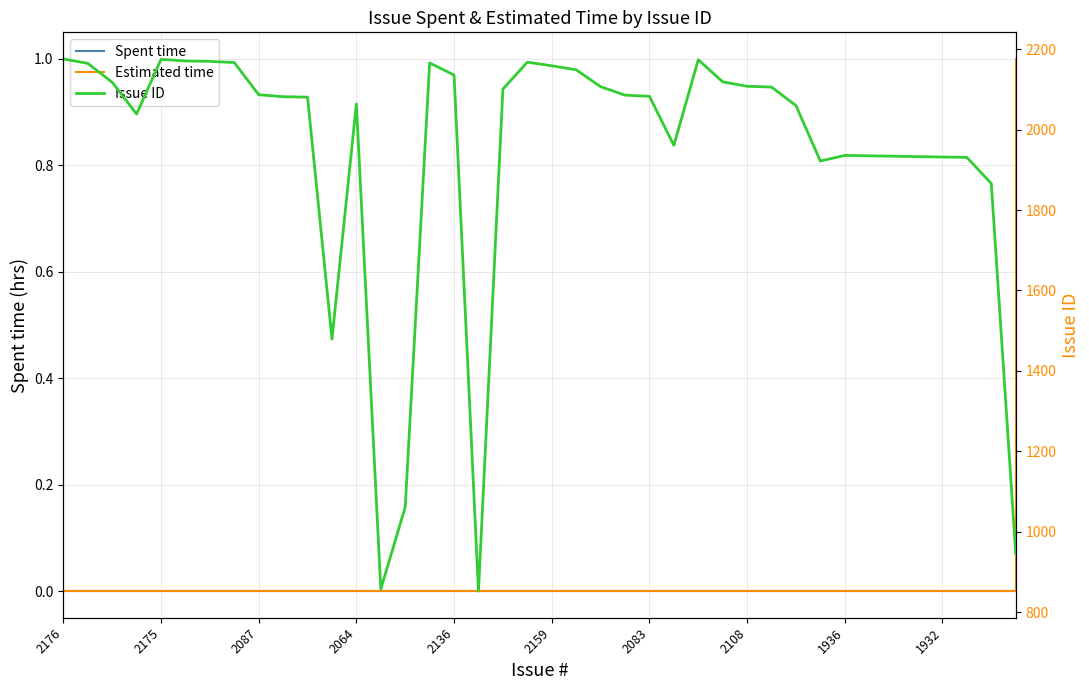

What is the label of the 26th point from the right?

14